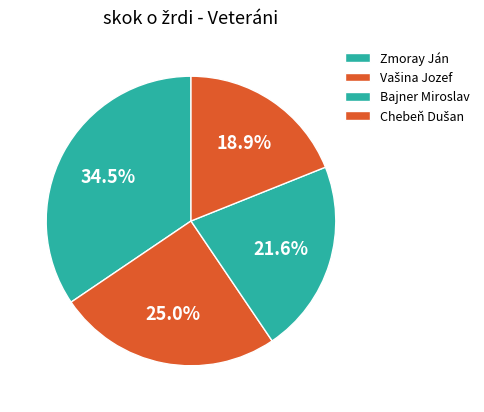

The Vašina Jozef slice represents 25% of the pie. True or false?

True